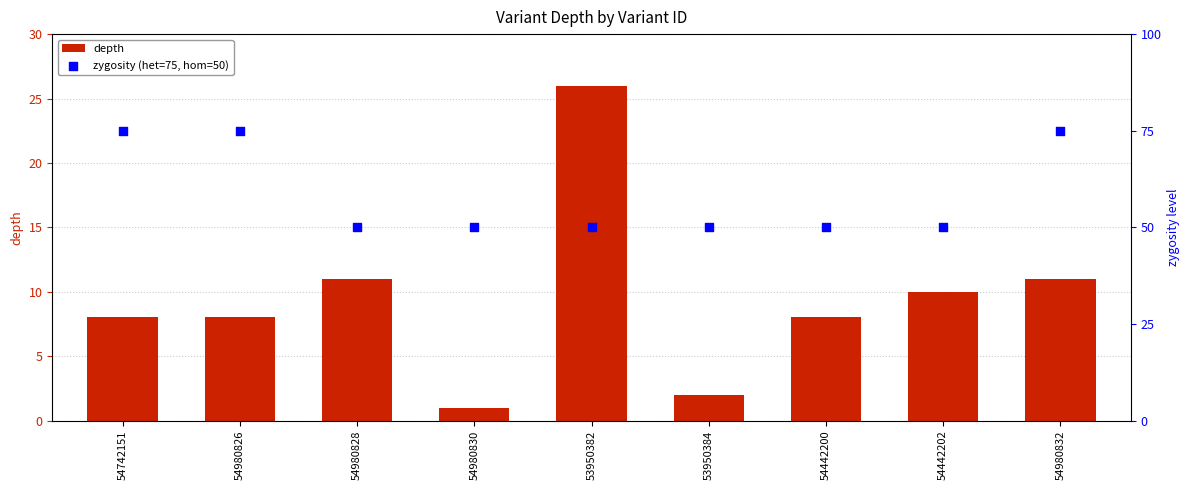

Is the value of depth at 54442200 greater than the value of zygosity (het=75, hom=50) at 54742151?

No